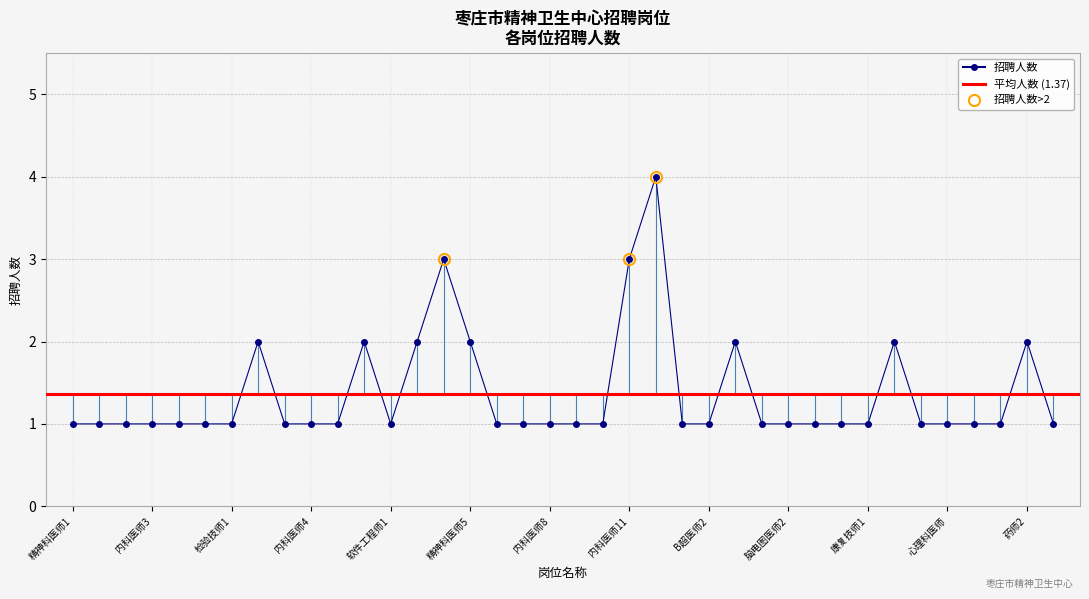

How many categories are shown in the chart?

38